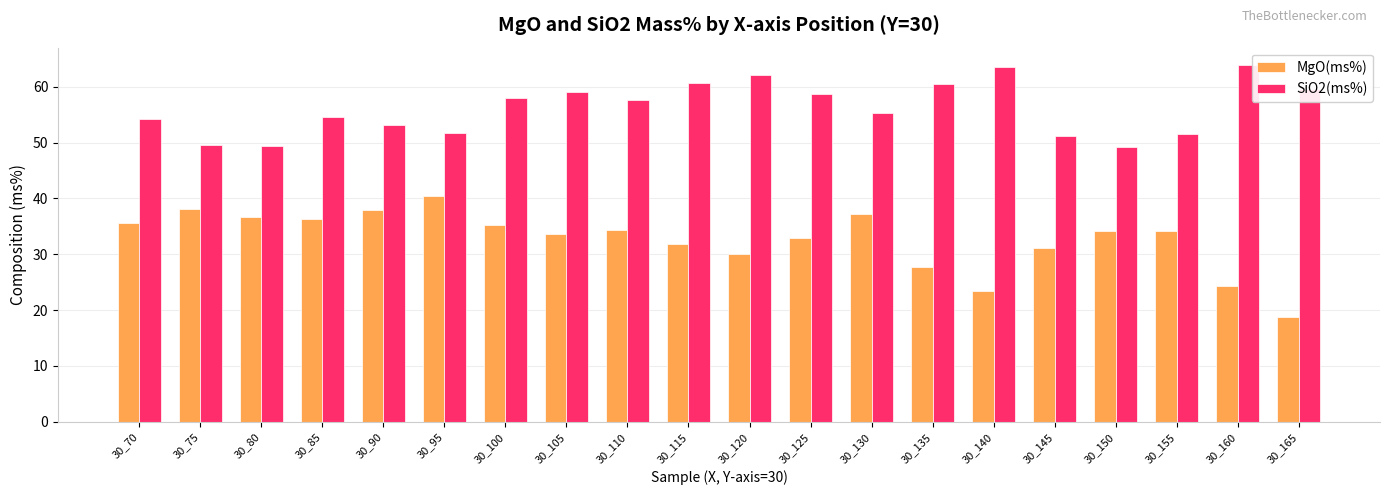

Where does the SiO2(ms%) series first go above 57?

30_100